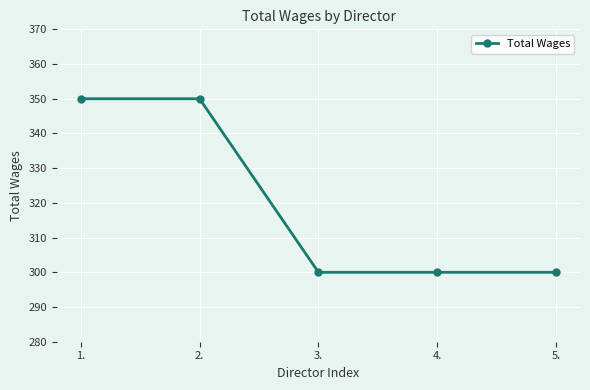

Does the chart display data point markers on the line(s)?

Yes